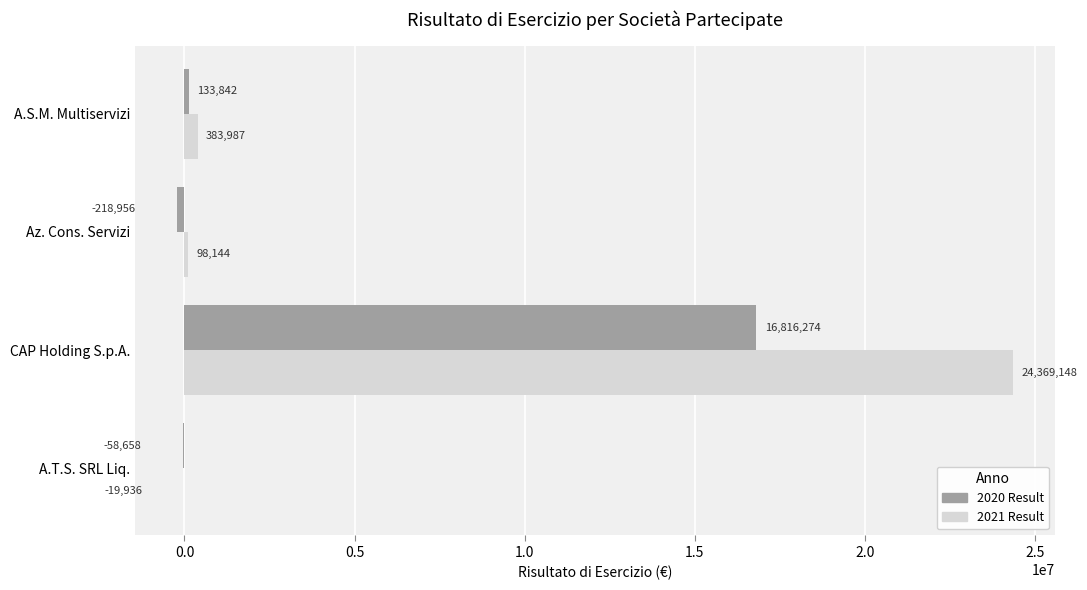

At which category is the sum across all series the highest?

CAP Holding S.p.A.